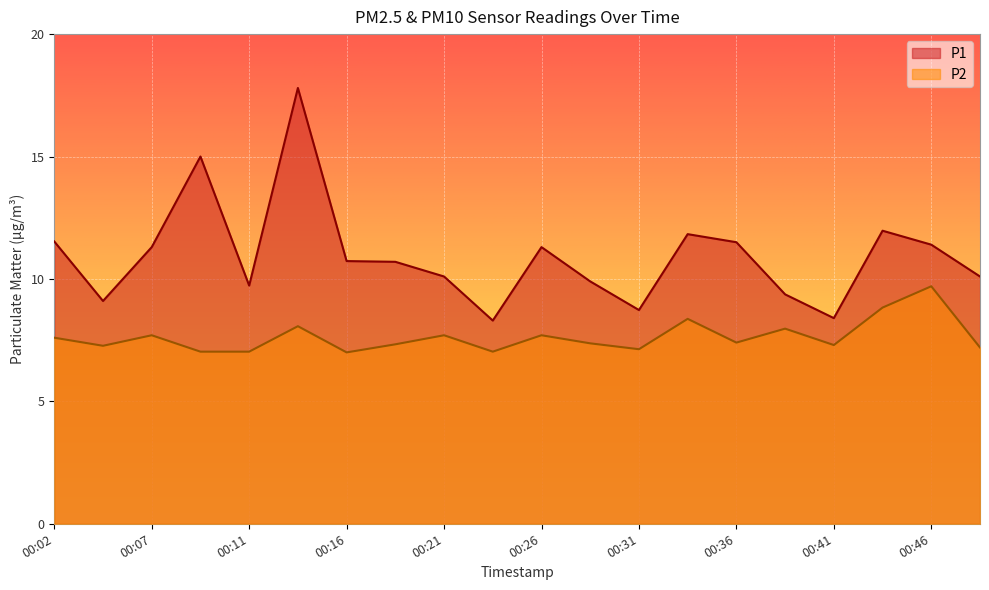

True or false: P1 and P2 cross at least once.

False